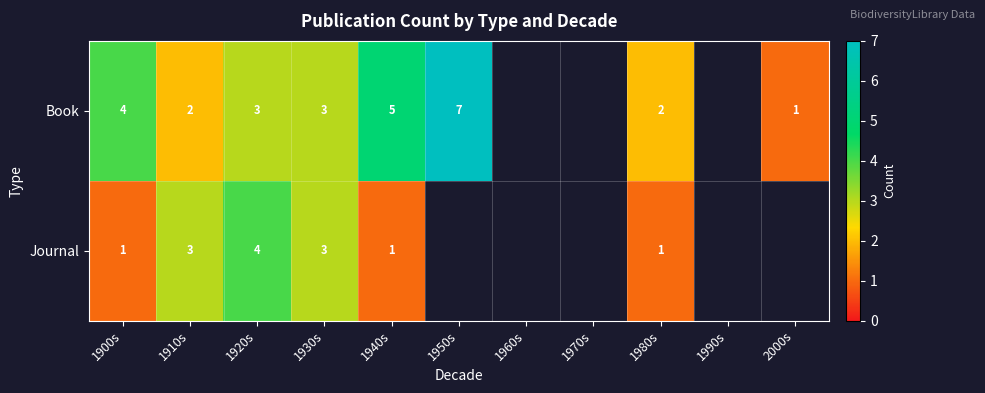

Between 1940s and 1980s, which is larger?

1940s